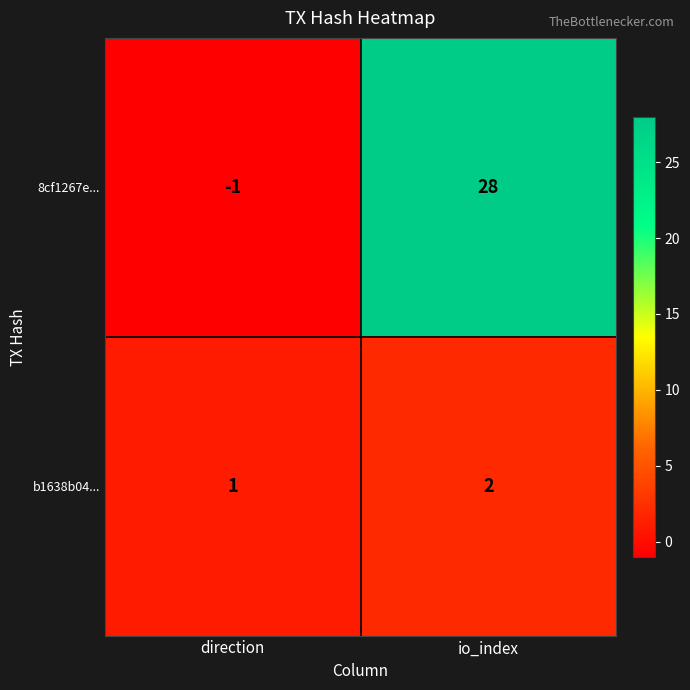

What is the difference between the highest and lowest values at direction?

2